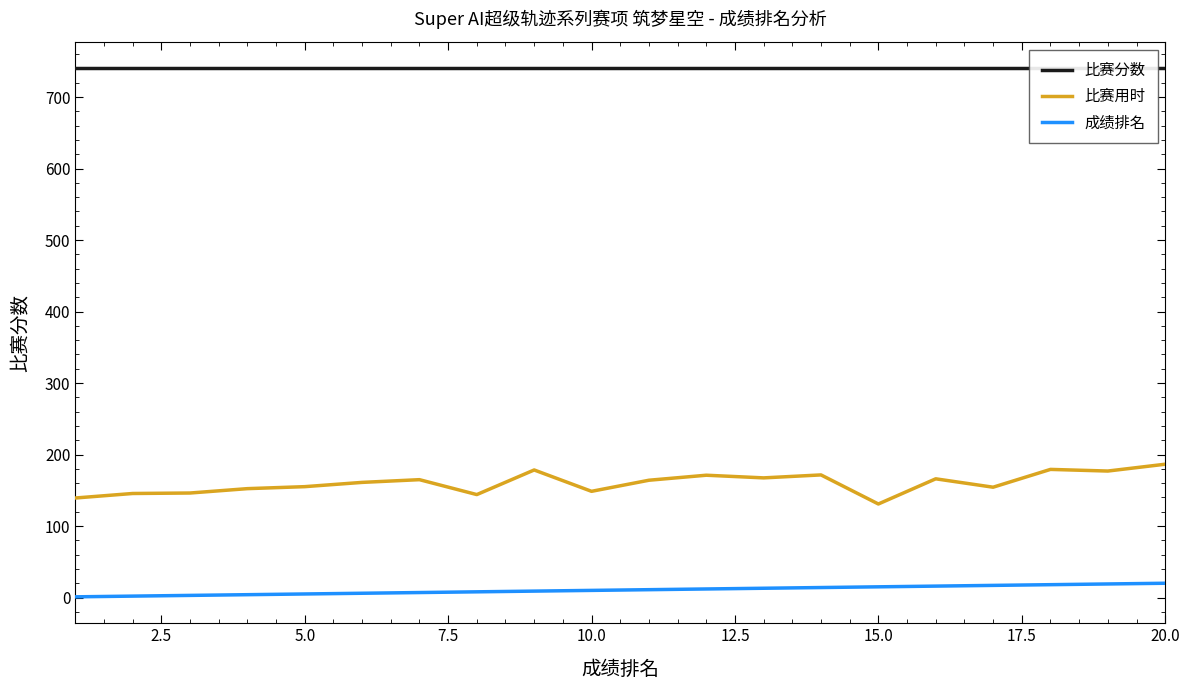

True or false: 比赛用时 and 成绩排名 intersect in this chart.

False